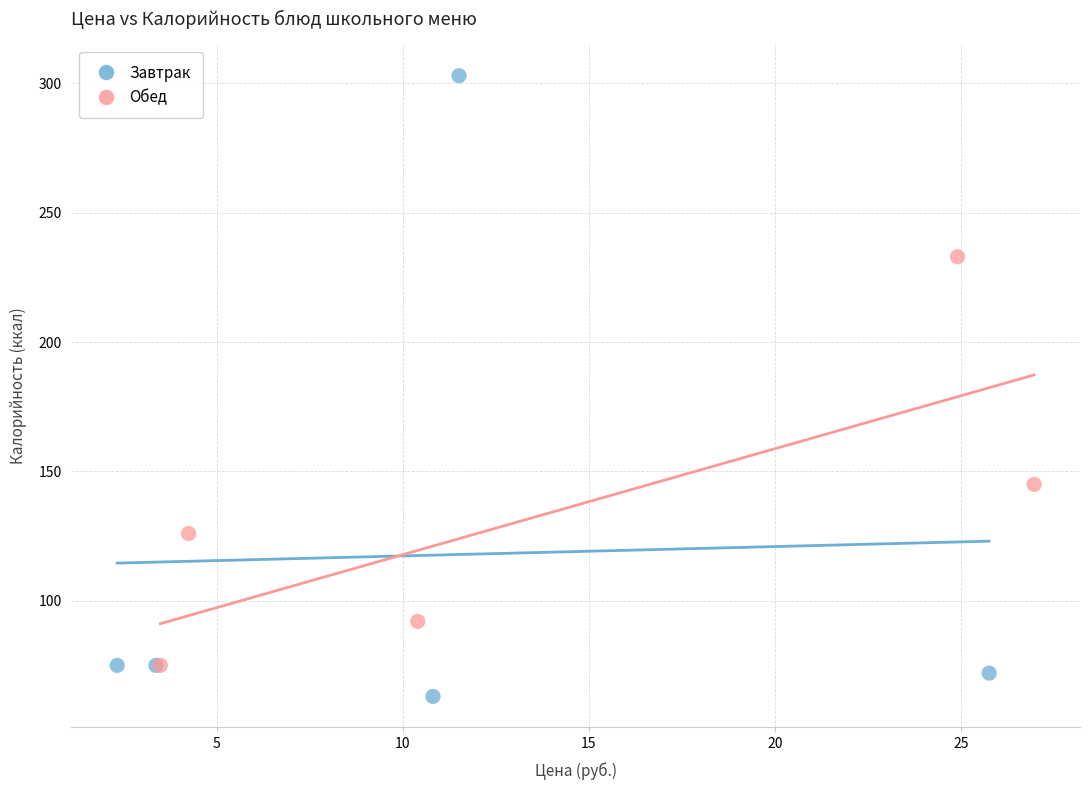

Which series contains the lowest Y value?

Завтрак